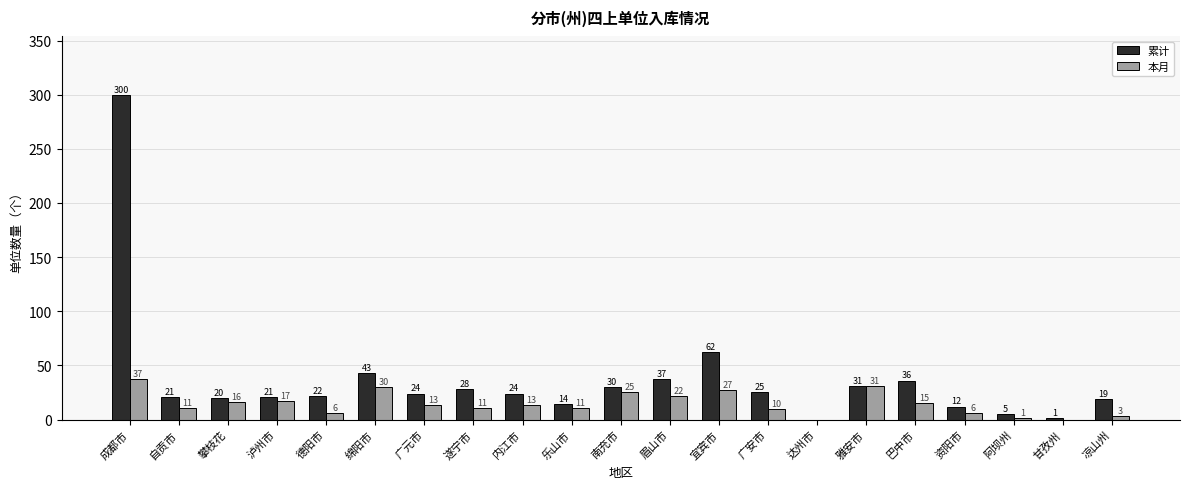

Reading left to right, extract all data points from this chart.

累计: 成都市=300	自贡市=21	攀枝花=20	泸州市=21	德阳市=22	绵阳市=43	广元市=24	遂宁市=28	内江市=24	乐山市=14	南充市=30	眉山市=37	宜宾市=62	广安市=25	达州市=0	雅安市=31	巴中市=36	资阳市=12	阿坝州=5	甘孜州=1	凉山州=19
本月: 成都市=37	自贡市=11	攀枝花=16	泸州市=17	德阳市=6	绵阳市=30	广元市=13	遂宁市=11	内江市=13	乐山市=11	南充市=25	眉山市=22	宜宾市=27	广安市=10	达州市=0	雅安市=31	巴中市=15	资阳市=6	阿坝州=1	甘孜州=0	凉山州=3